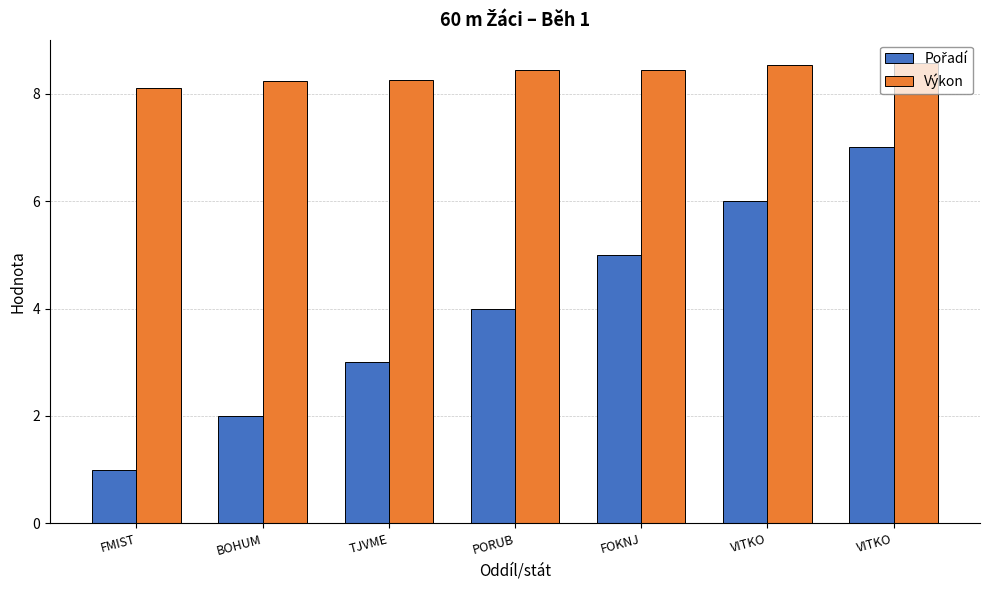

Count the number of categories in the chart.

7